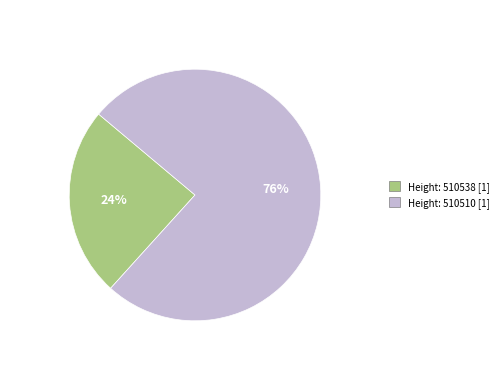

Is there a majority slice in this chart?

Yes